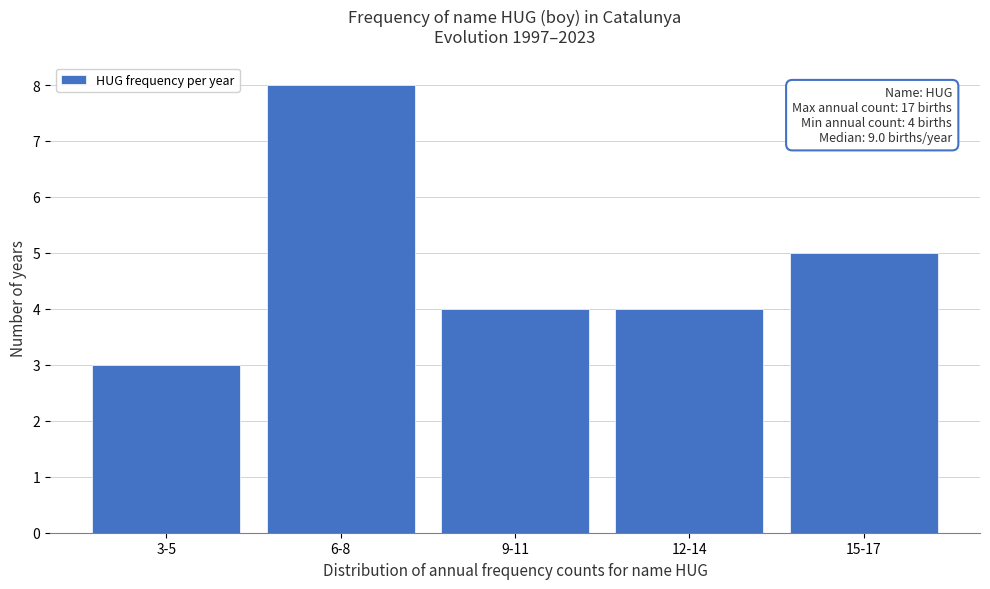

Reading left to right, what are all the values shown in this chart?

3-5=3	6-8=8	9-11=4	12-14=4	15-17=5